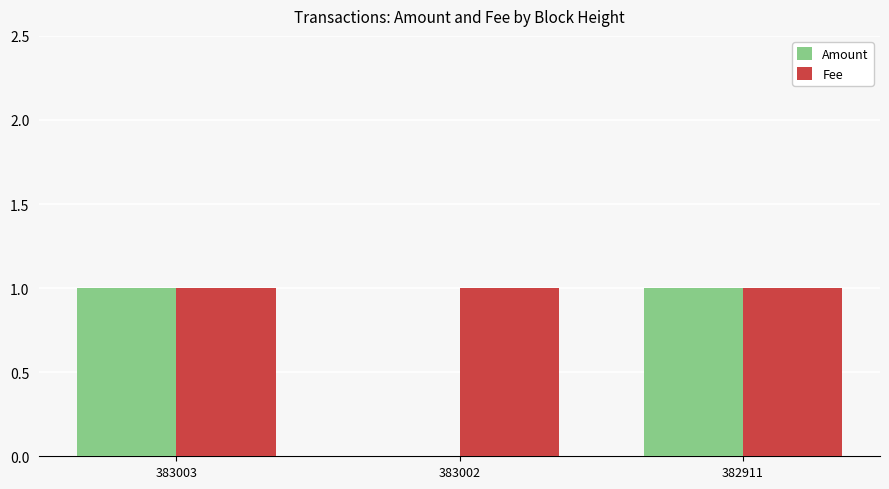

True or false: Fee has a value of 1 at 383002.

True